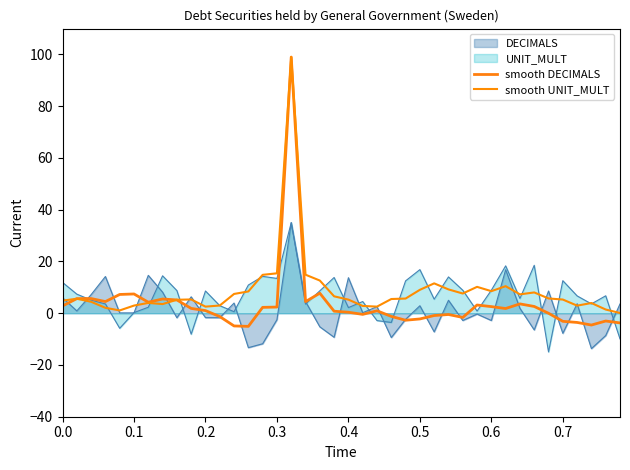

How many times do smooth DECIMALS and smooth UNIT_MULT cross each other?

2